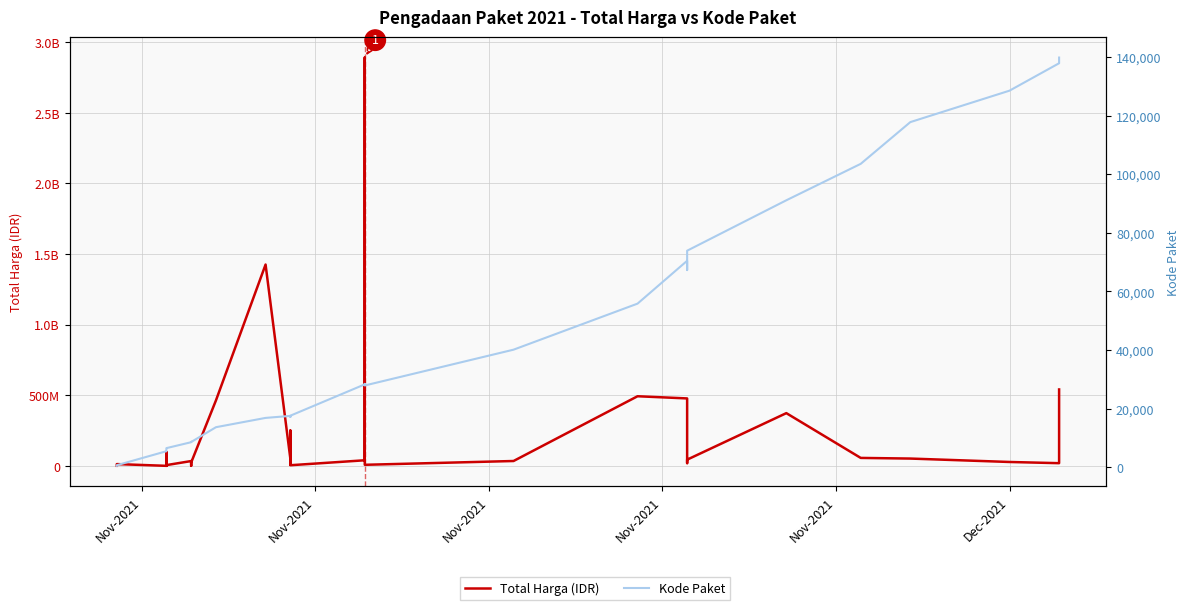

List the series in order of their overall mean, highest first.

Total Harga (IDR), Kode Paket